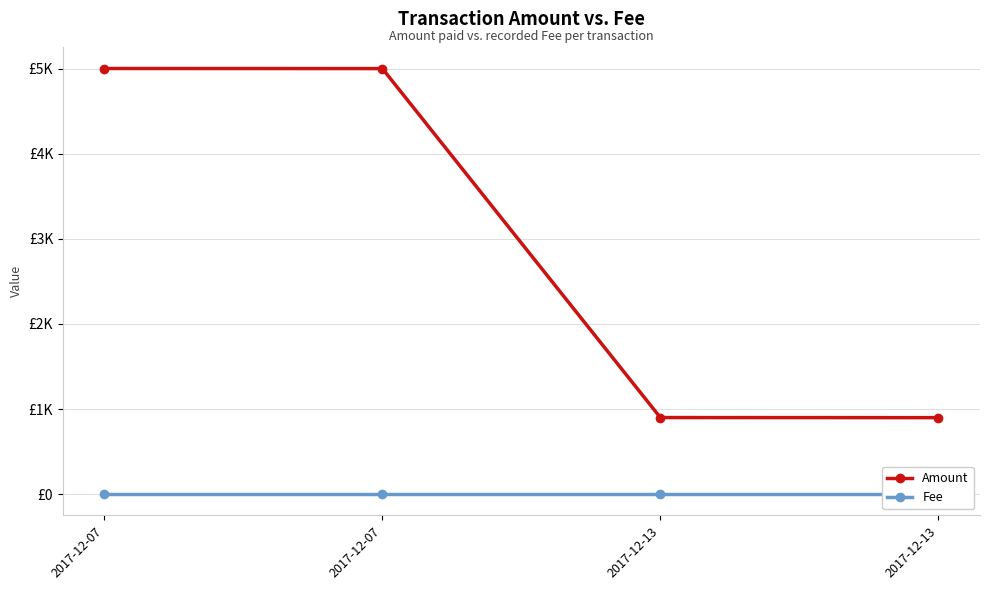

What is the value of the Amount point at the 3rd from the left?

900